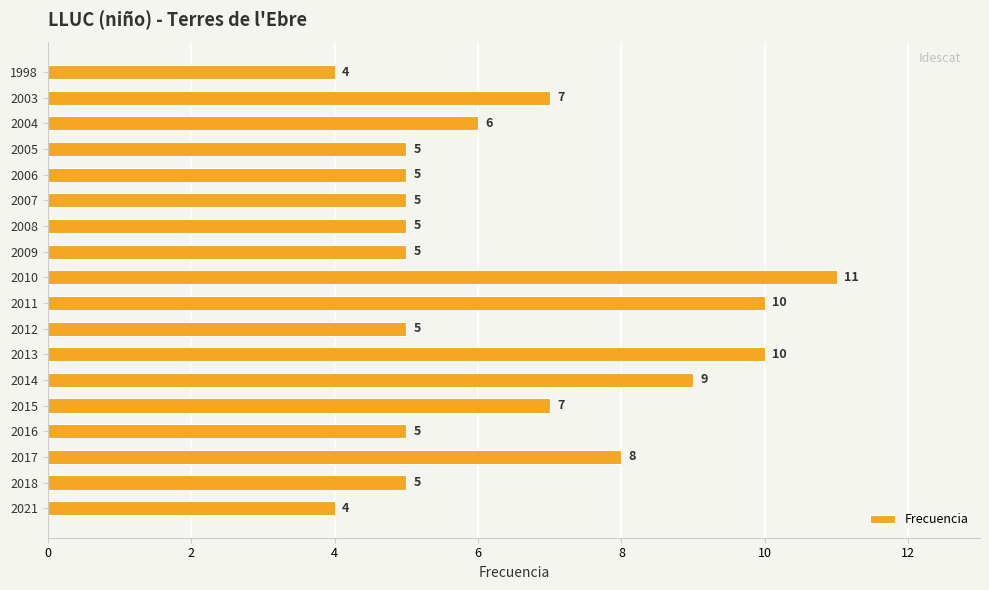

True or false: the data shows 3 at 2009.

False